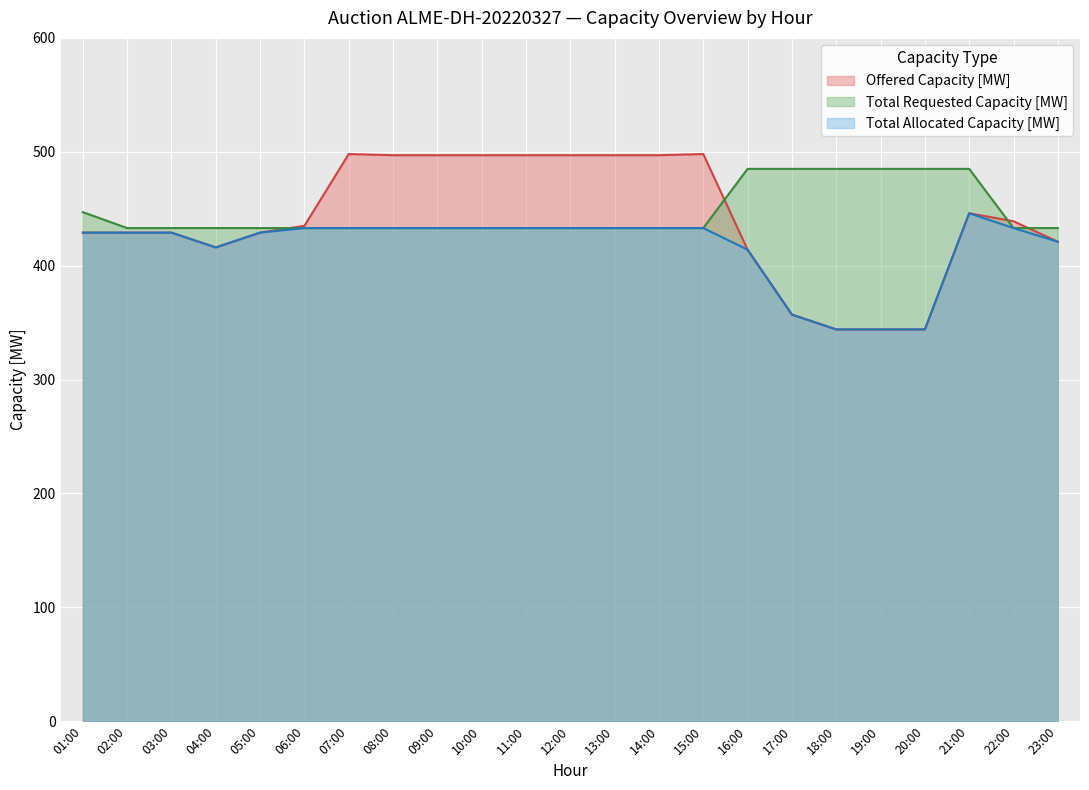

The Total Allocated Capacity [MW] series shows 433 at 08:00. True or false?

True